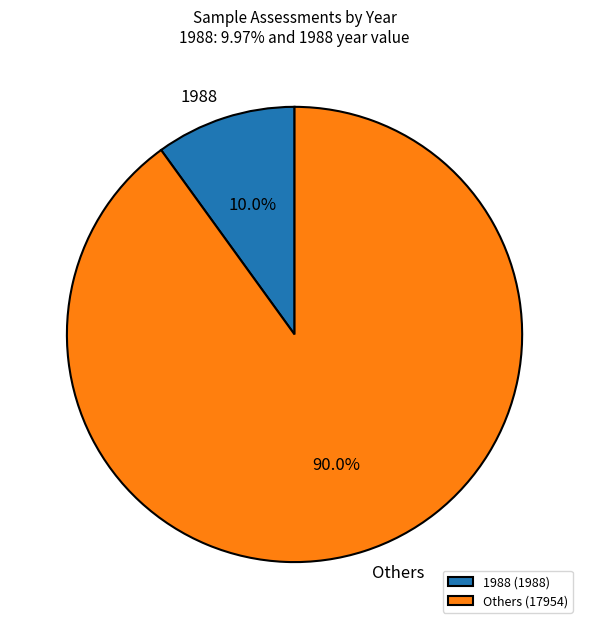

Combined, what portion of the pie is Others and 1988?

100.0%